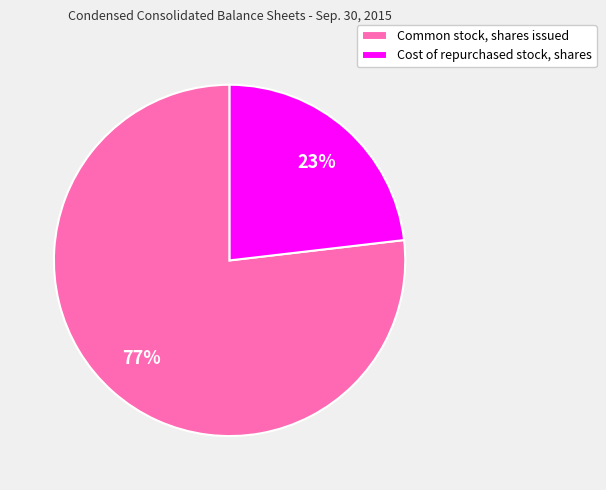

What is the largest slice in the pie chart?

Common stock, shares issued